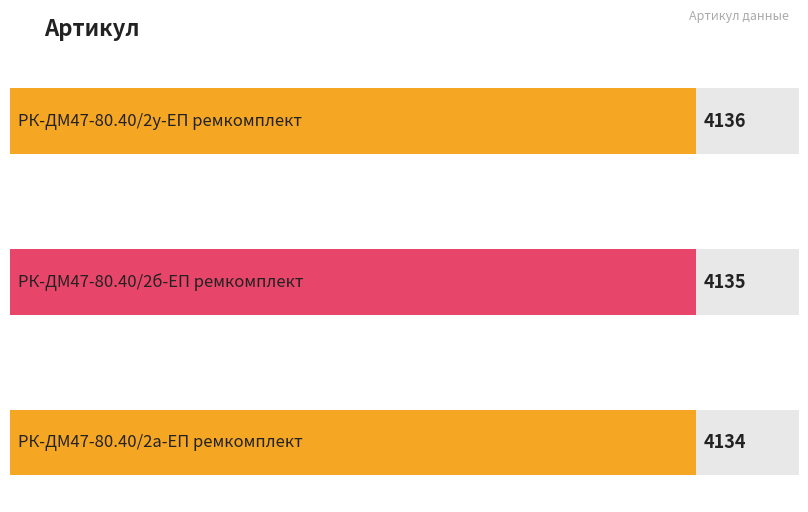

True or false: the data shows 1914 at РК-ДМ47-80.40/2у-ЕП ремкомплект.

False